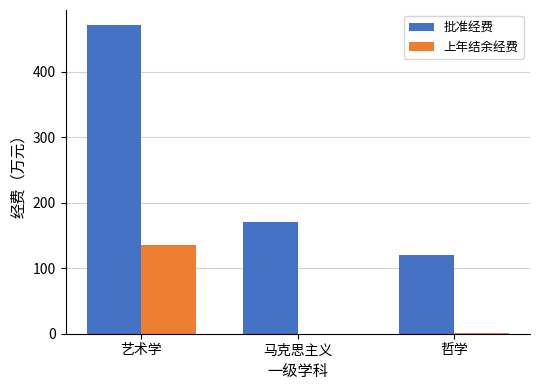

Between 马克思主义 and 哲学, which series saw the biggest shift?

批准经费